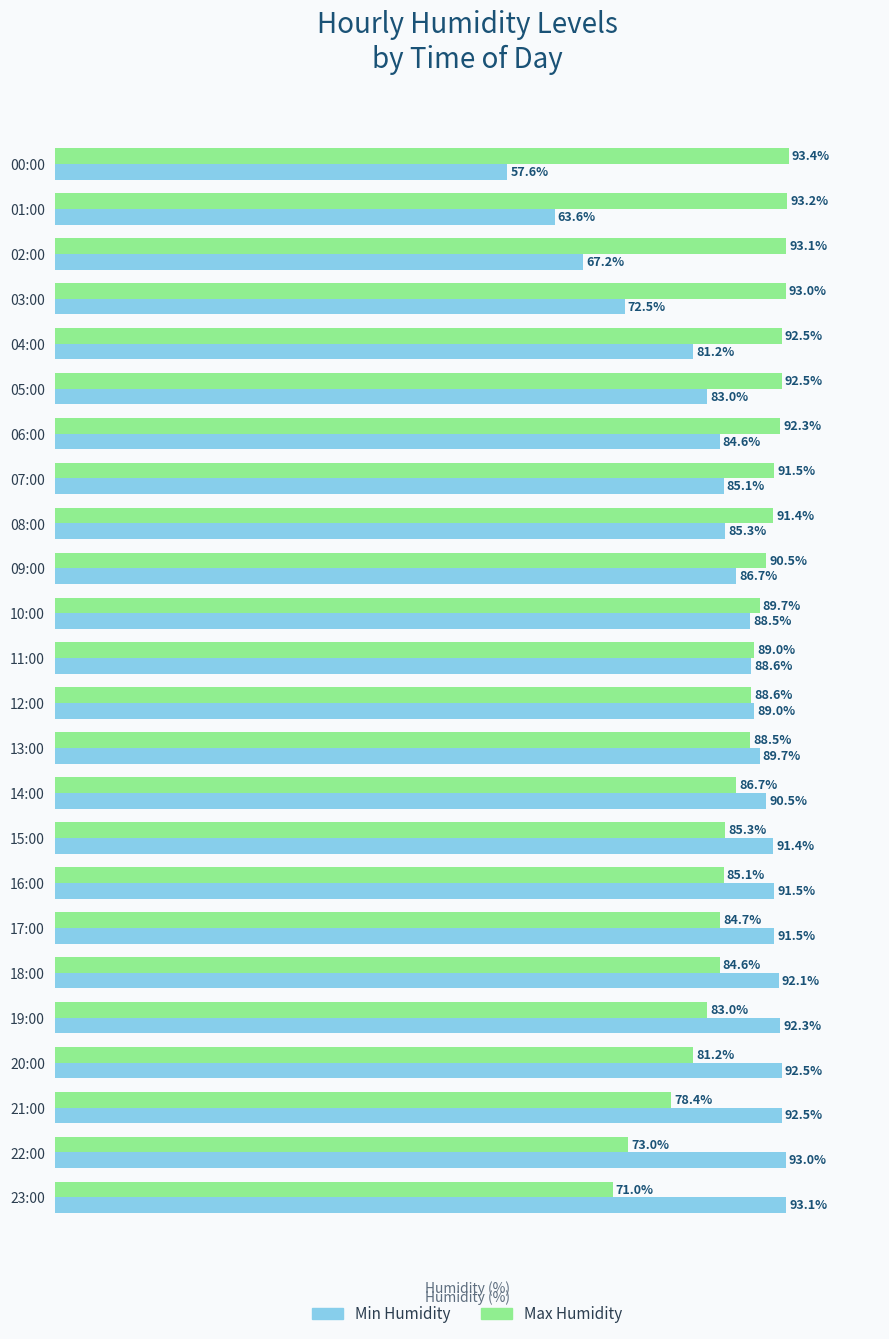

Which series has the largest total across all categories?

Max Humidity